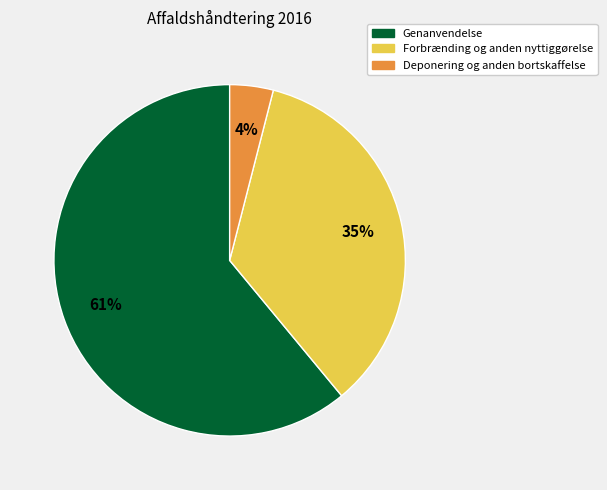

Count the number of slices in the pie.

3